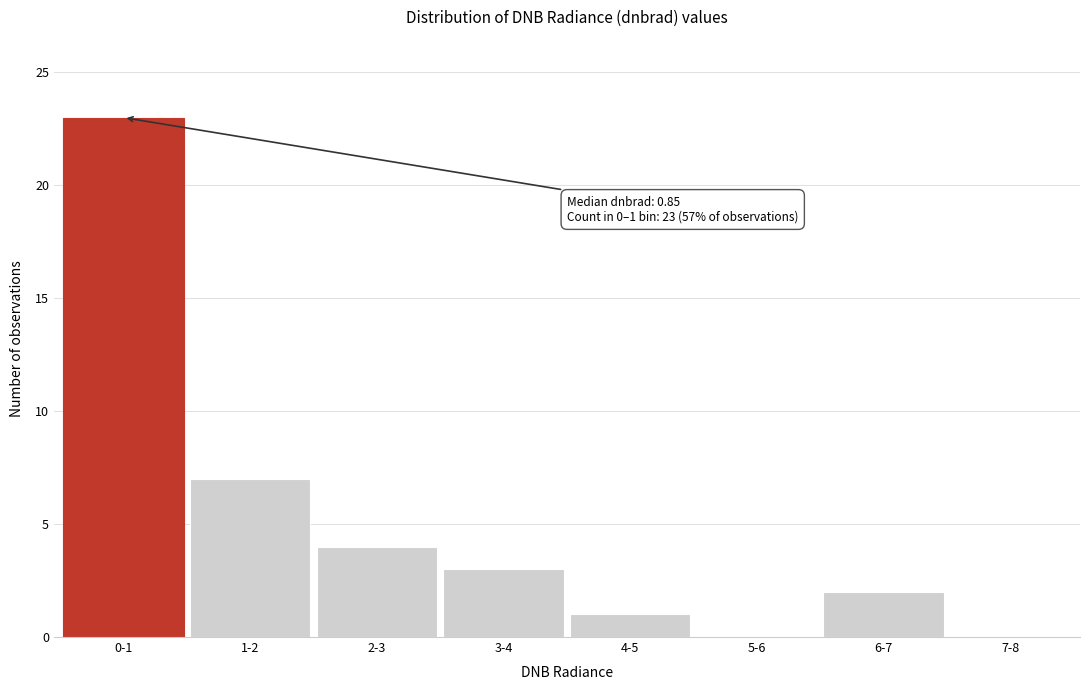

Reading left to right, what are all the values shown in this chart?

0-1=23	1-2=7	2-3=4	3-4=3	4-5=1	5-6=0	6-7=2	7-8=0